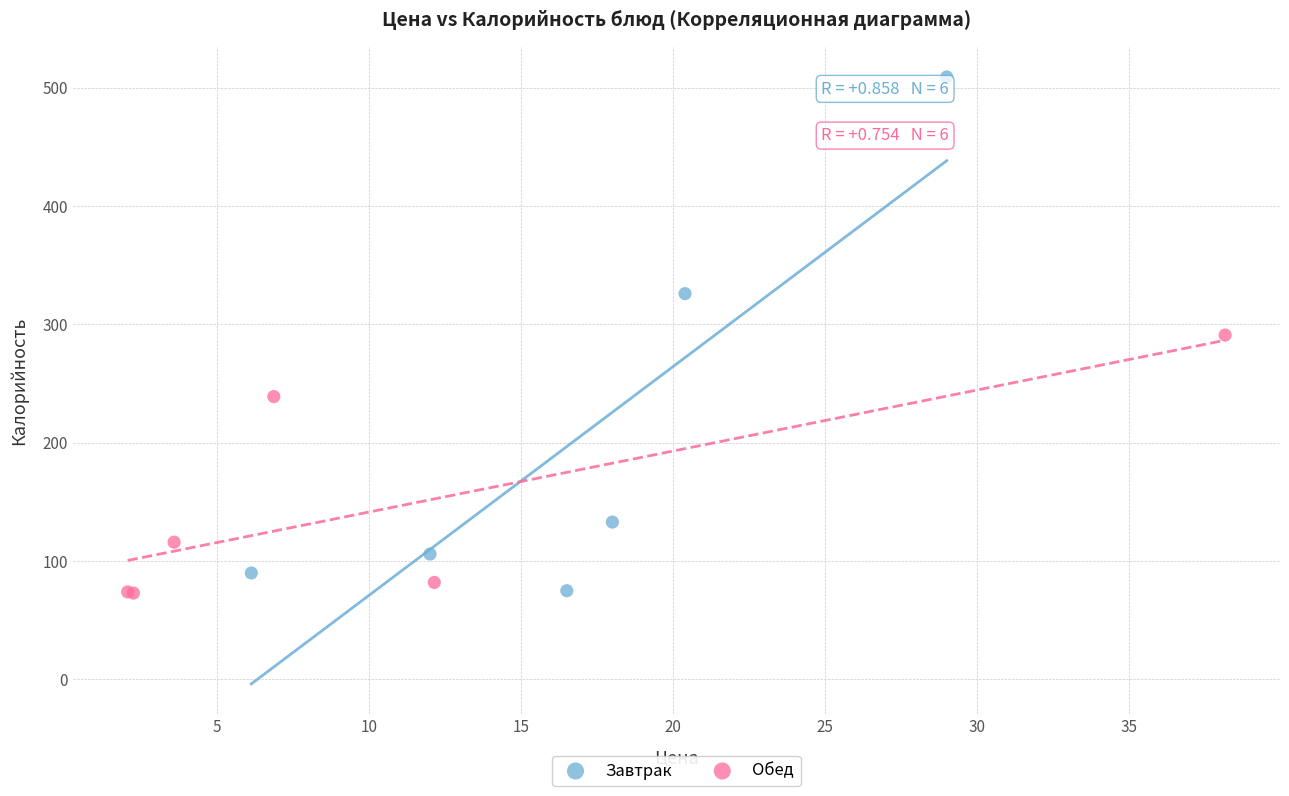

What are all the series names shown in the legend?

Завтрак, Обед